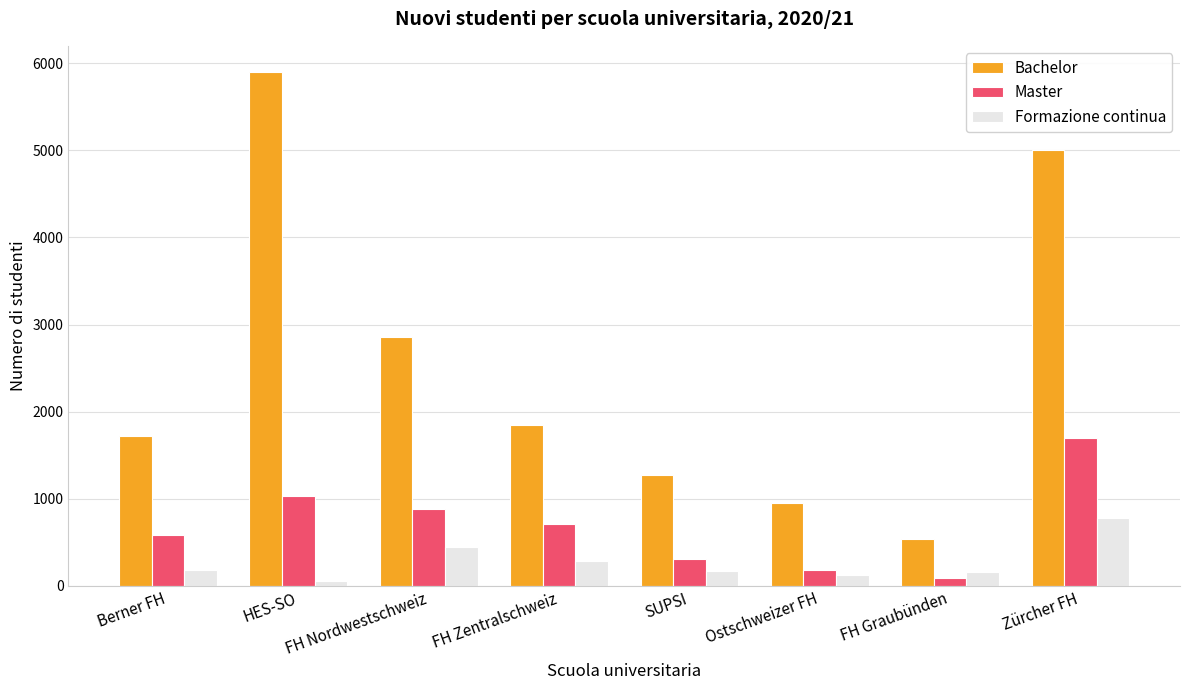

What is the spread (max minus min) of values at SUPSI?

1096